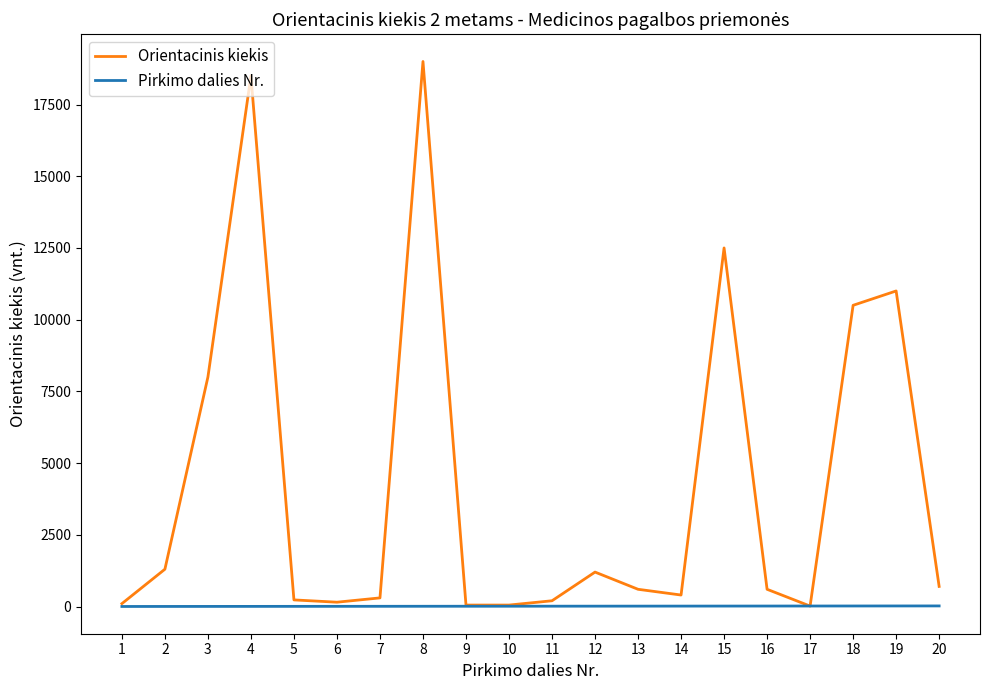

What are all the series names shown in the legend?

Orientacinis kiekis, Pirkimo dalies Nr.